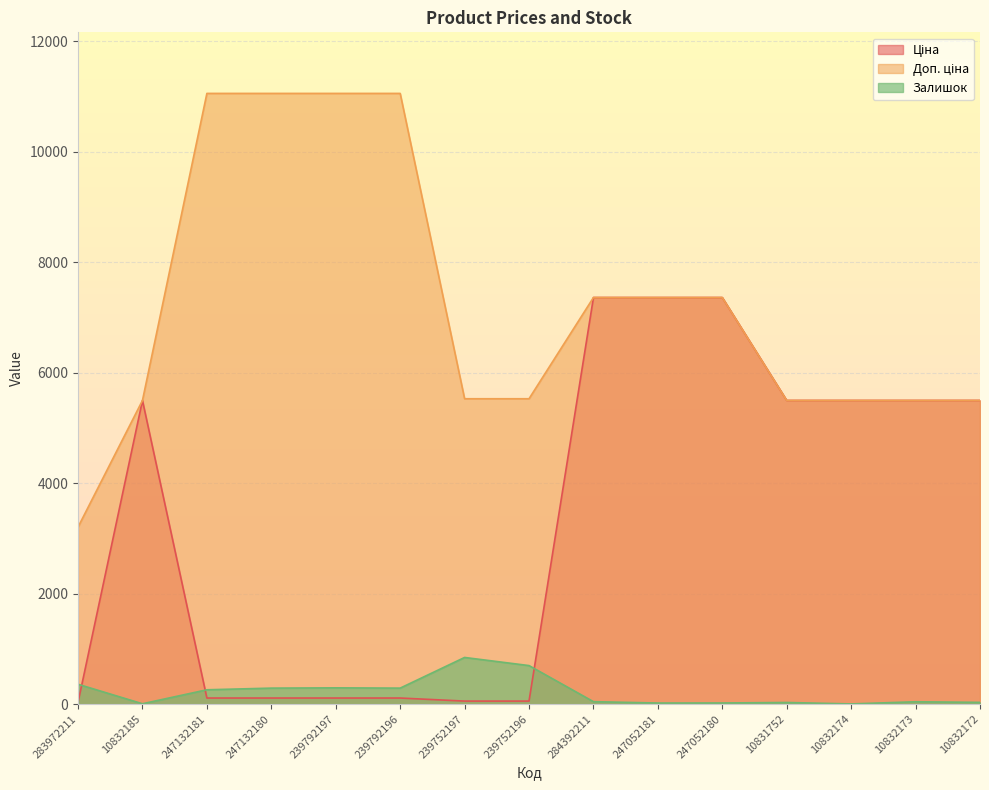

Which series has the widest spread of values?

Доп. ціна